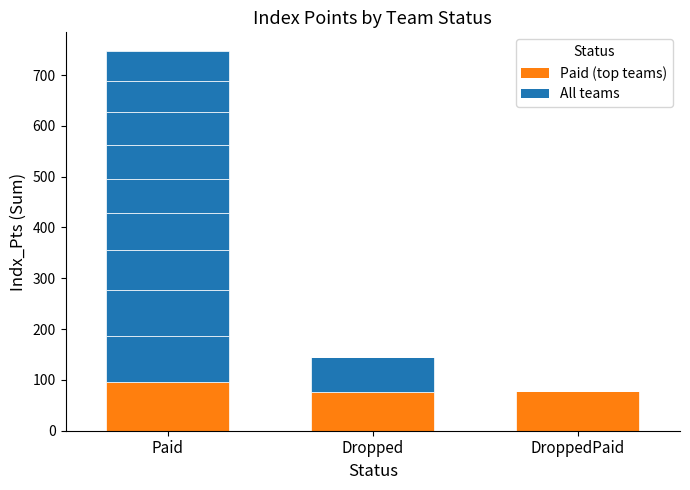

Between Paid and DroppedPaid, which is larger?

Paid